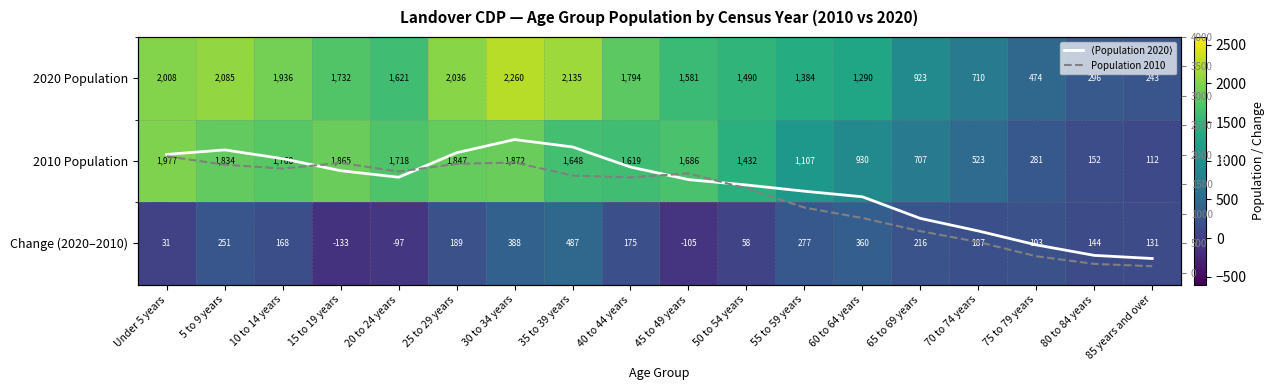

At how many categories does at least one series exceed 225?

18